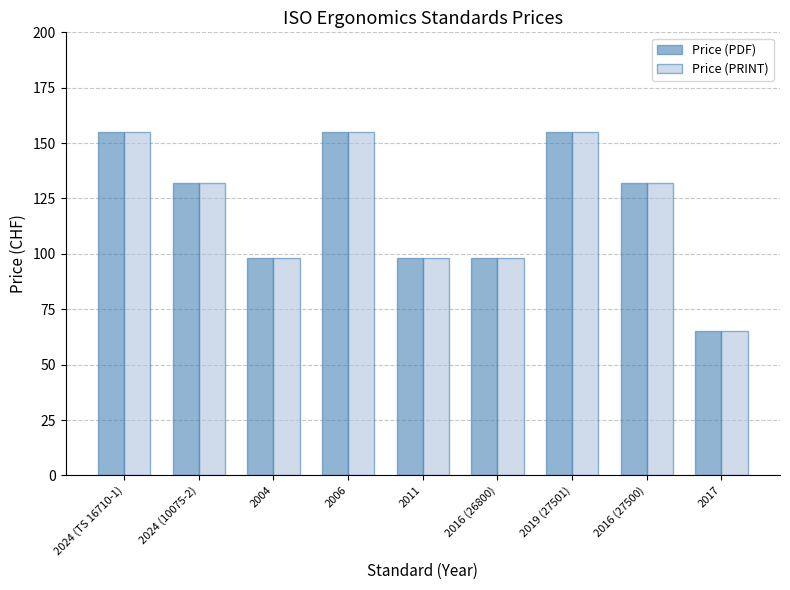

At which label does Price (PDF) first exceed 132?

2024 (TS 16710-1)